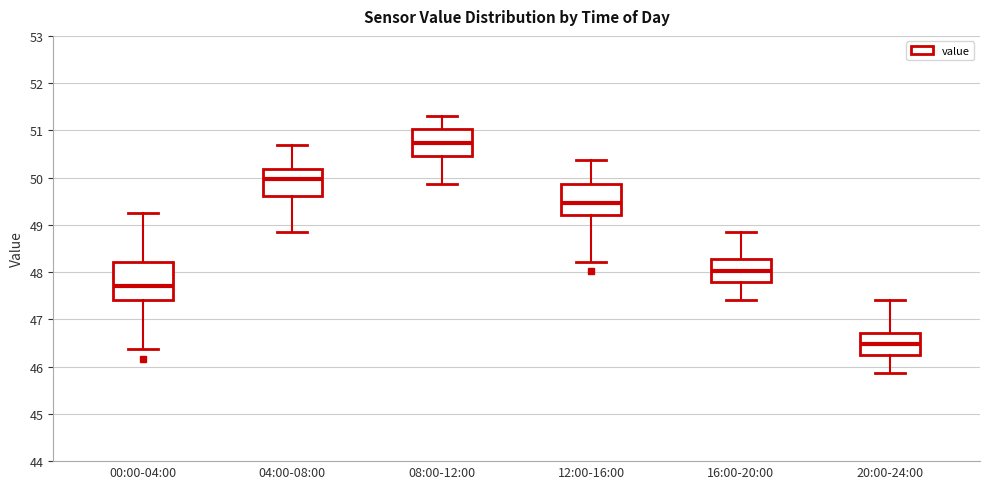

Which box's median line is the highest?

08:00-12:00